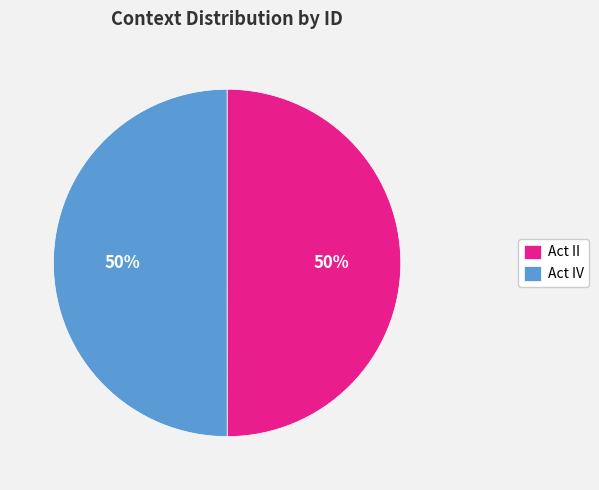

To the nearest percent, what is the combined percentage of Act IV and Act II?

100%